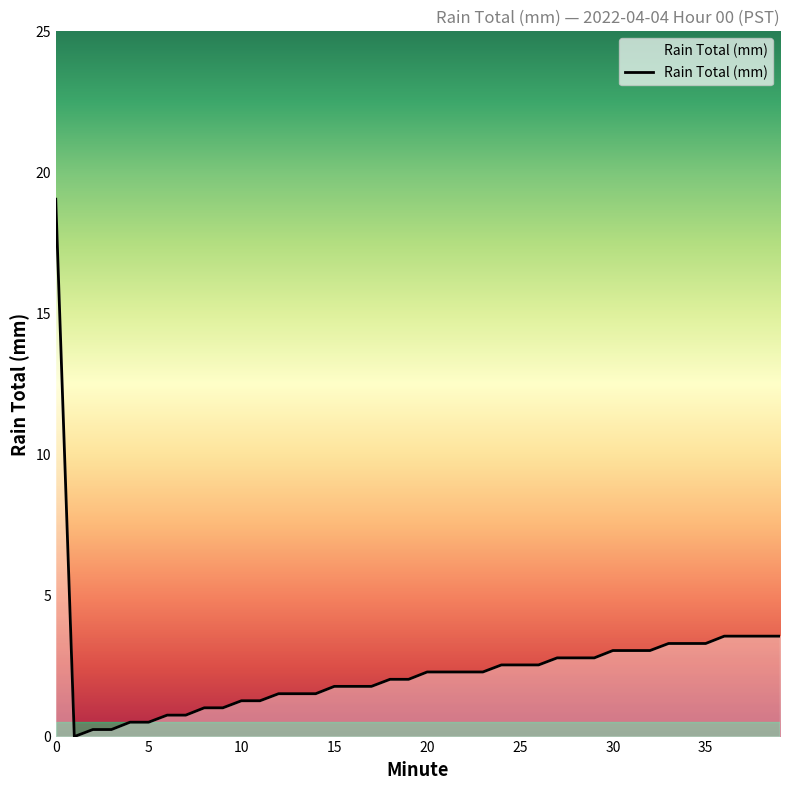

What is the greatest value displayed?

19.1